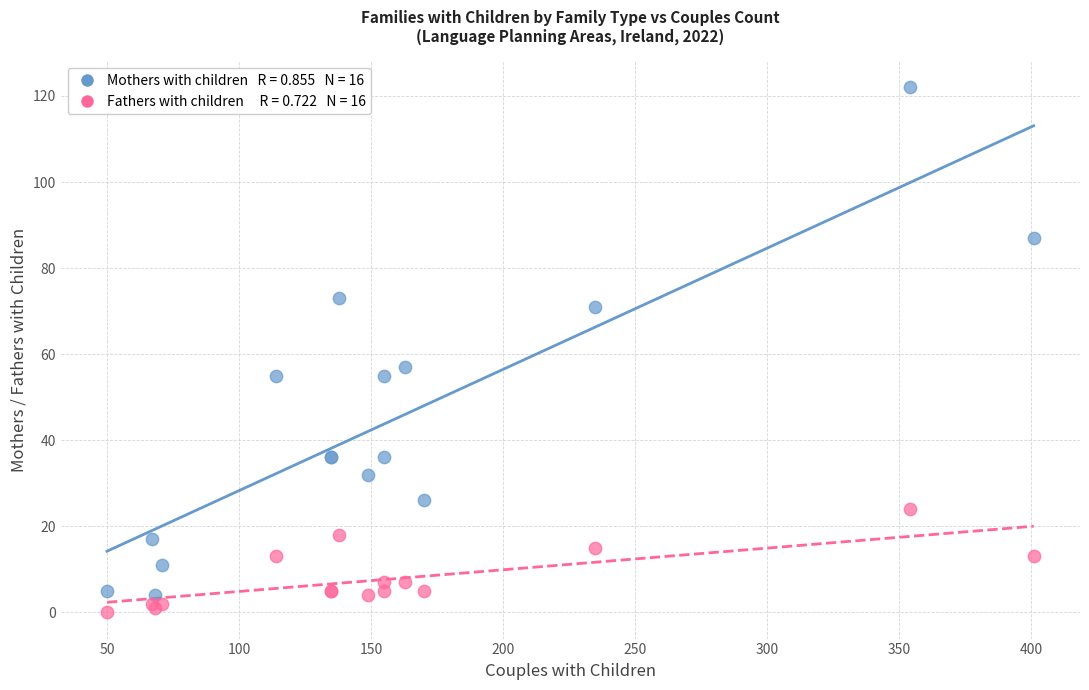

Across all series, what Y value is closest to 61?

57